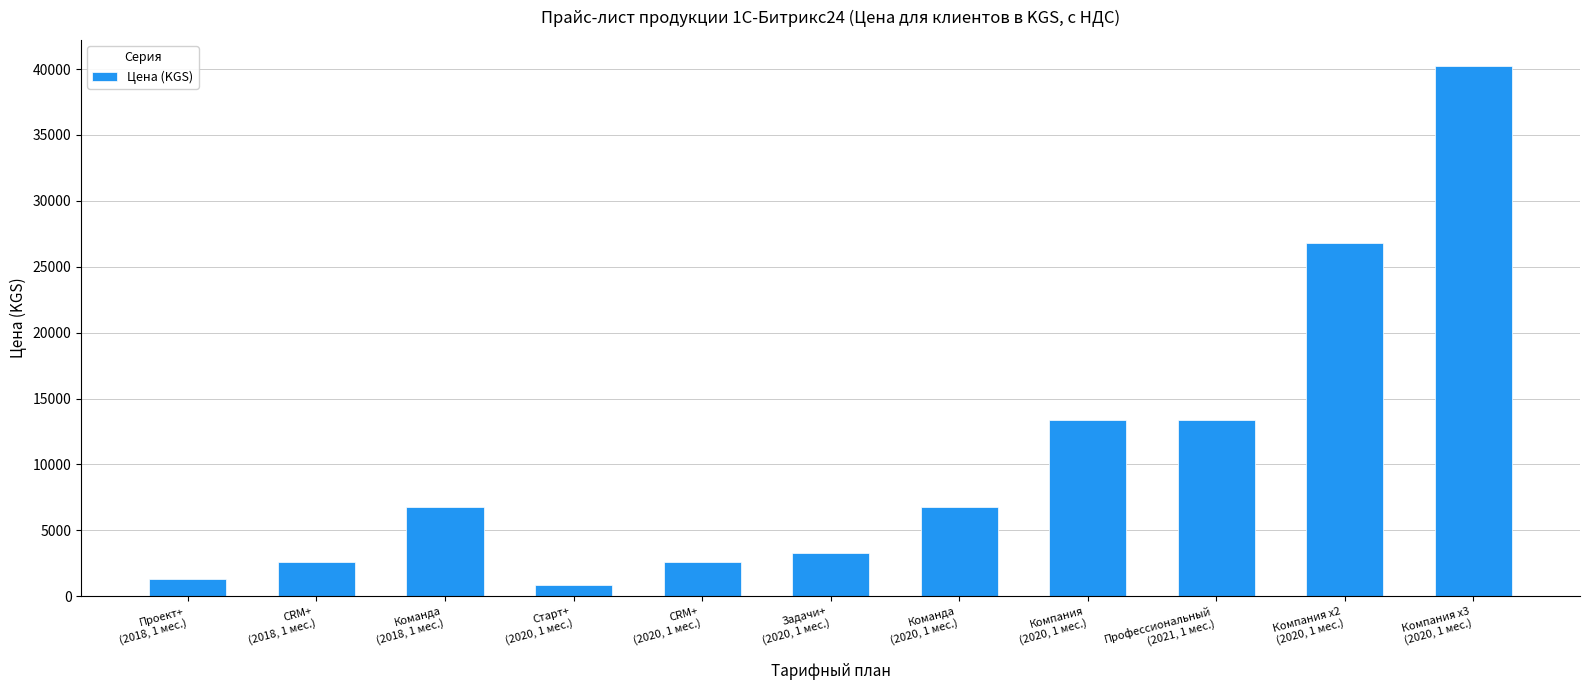

Reading left to right, transcribe all the data shown in this chart.

Проект+
(2018, 1 мес.)=1300	CRM+
(2018, 1 мес.)=2600	Команда
(2018, 1 мес.)=6800	Старт+
(2020, 1 мес.)=870	CRM+
(2020, 1 мес.)=2600	Задачи+
(2020, 1 мес.)=3300	Команда
(2020, 1 мес.)=6800	Компания
(2020, 1 мес.)=13400	Профессиональный
(2021, 1 мес.)=13400	Компания х2
(2020, 1 мес.)=26800	Компания х3
(2020, 1 мес.)=40200